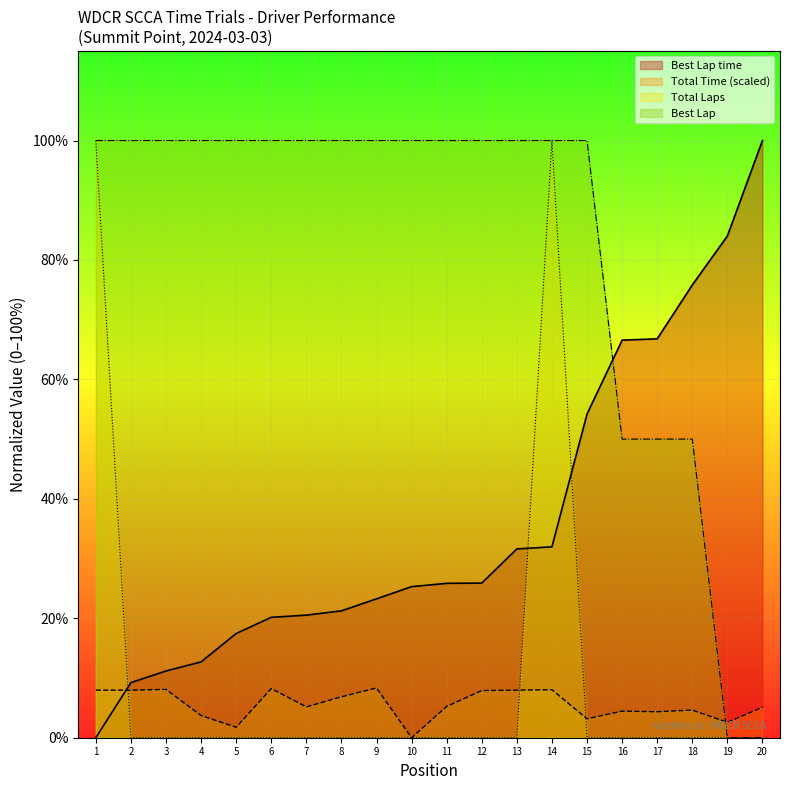

Where do Best Lap time and Best Lap first cross each other?

15 and 16